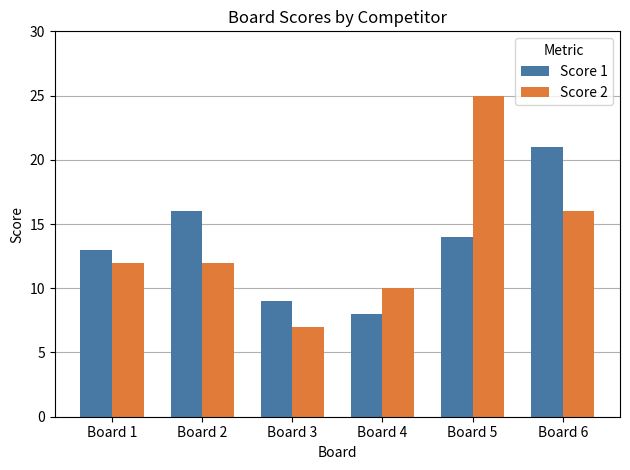

What is the total value across all series at Board 4?

18